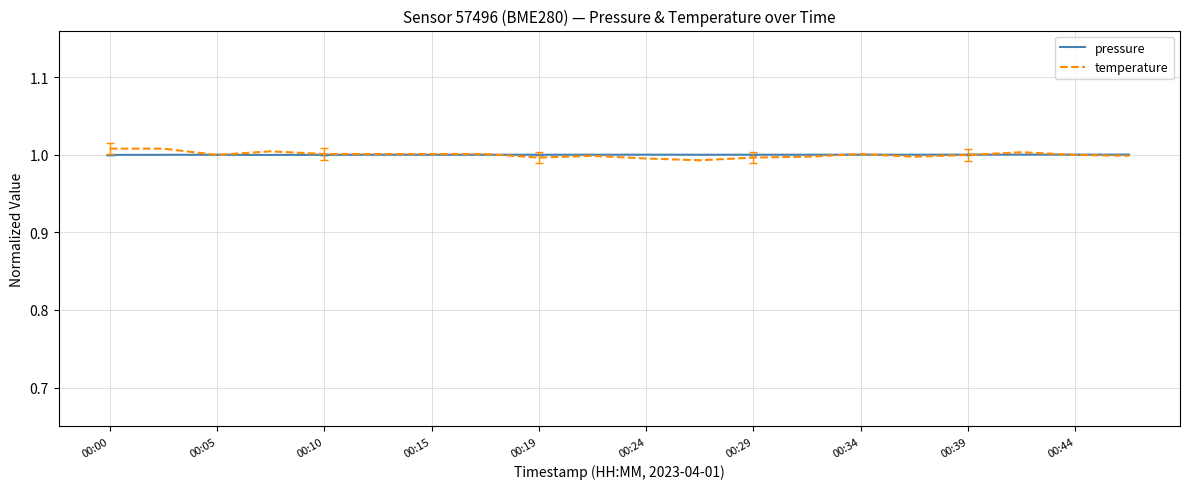

Which series has the largest range (max minus min)?

temperature